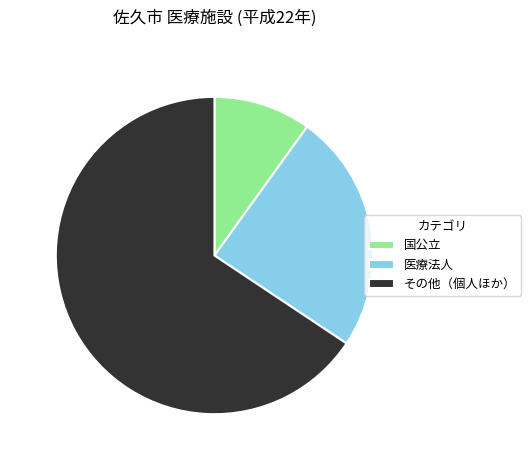

How many slices are in this pie chart?

3